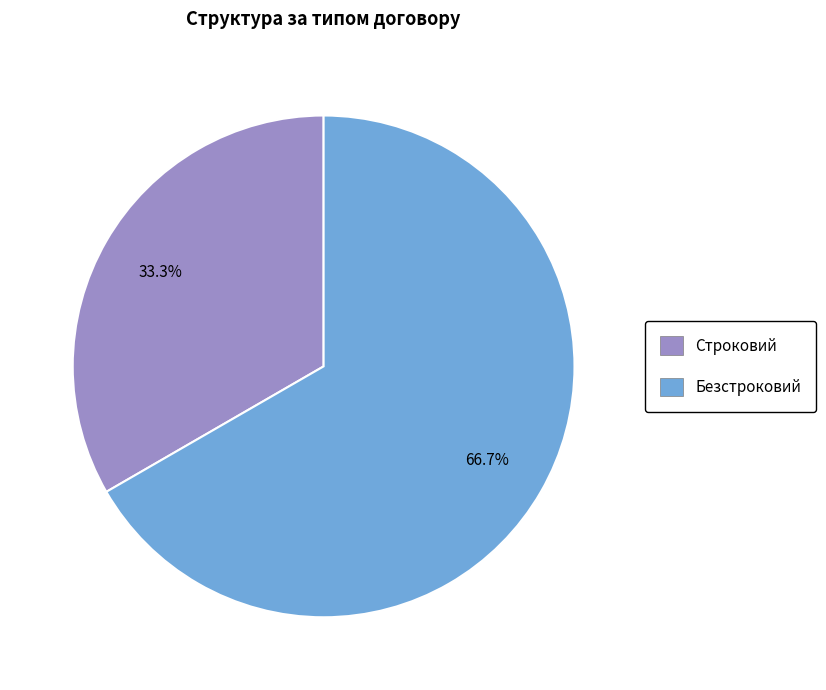

To the nearest percent, what is the difference between the largest and smallest slice percentages?

33%